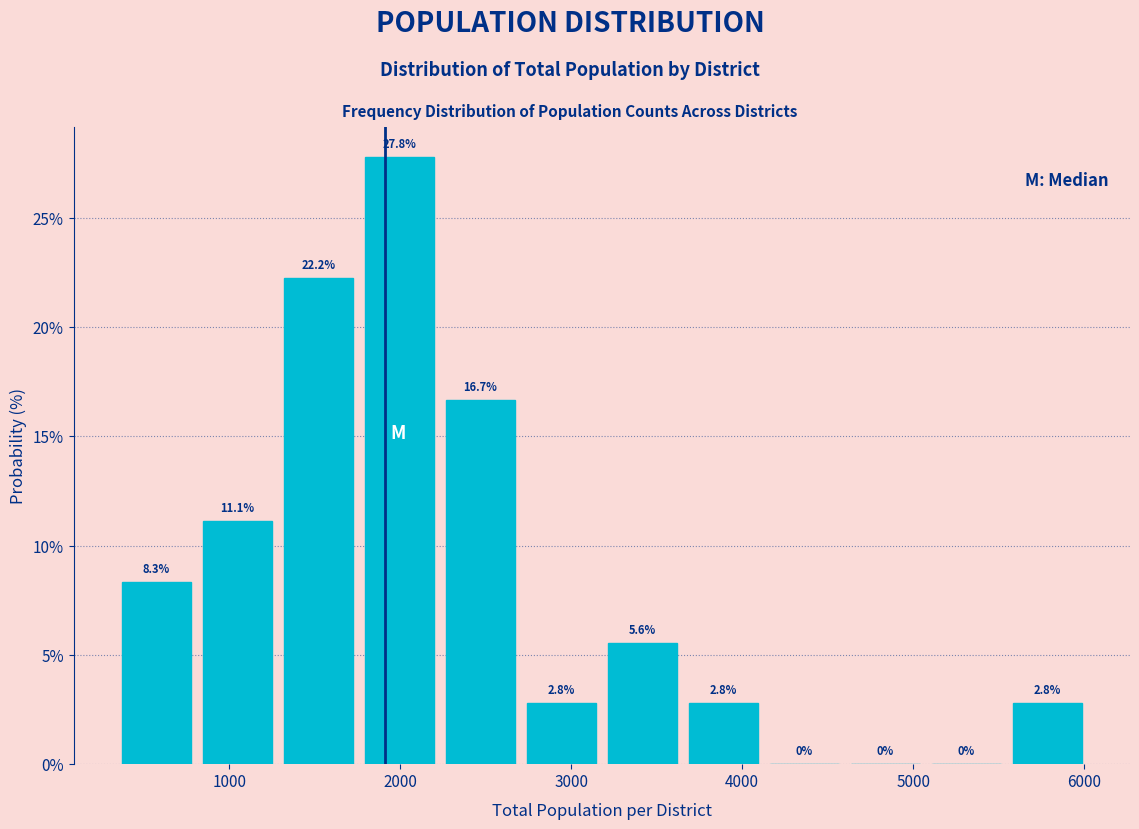

Reading left to right, list every bar in this chart as the range it spans on the x-axis followed by its height. The bar edges are not printed on the chart, so give them approximately, as read against the axis.

300 to 800: 8.3
800 to 1300: 11.1
1300 to 1800: 22.2
1800 to 2200: 27.8
2200 to 2700: 16.7
2700 to 3200: 2.8
3200 to 3700: 5.6
3700 to 4100: 2.8
4100 to 4600: 0.0
4600 to 5100: 0.0
5100 to 5500: 0.0
5500 to 6000: 2.8